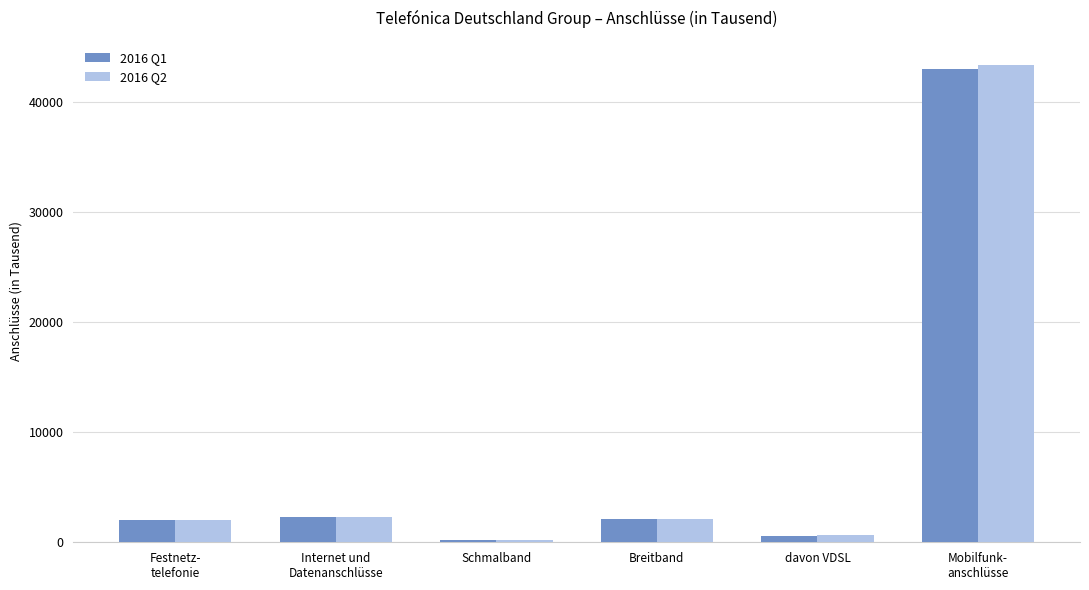

What are all the series names shown in the legend?

2016 Q1, 2016 Q2